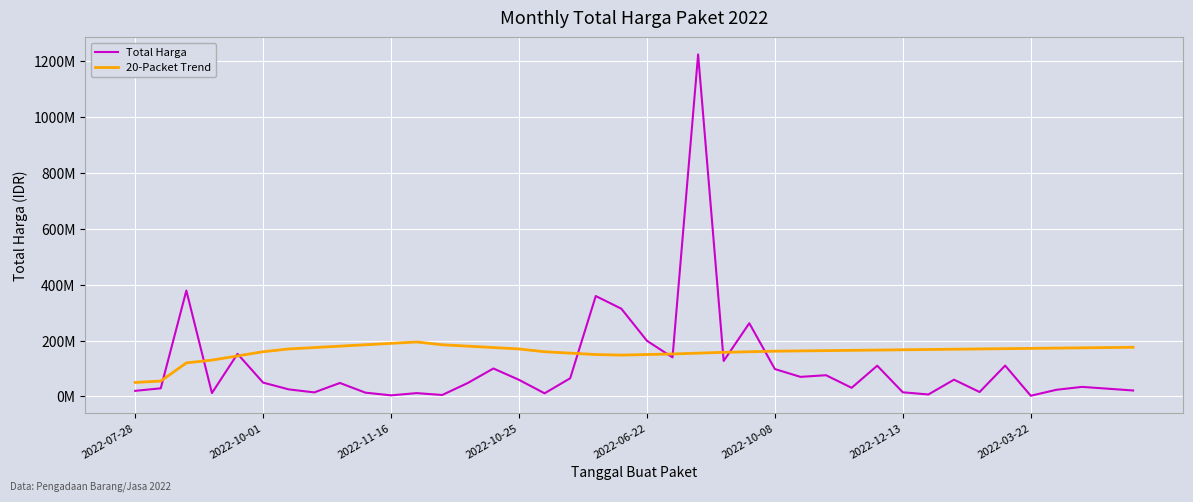

What is the lowest value of the Total Harga series?

2395750